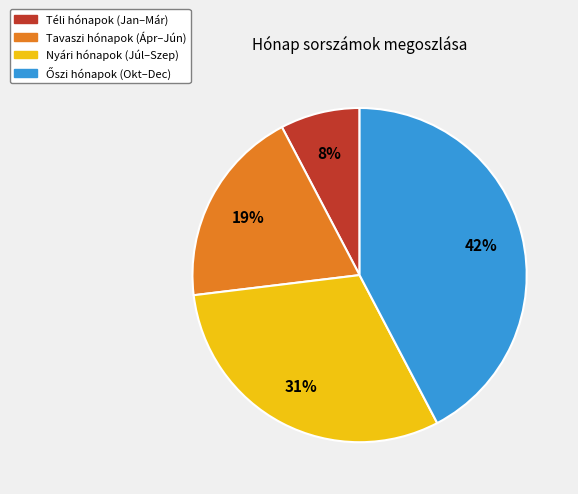

Is there any slice that represents more than half of the pie?

No